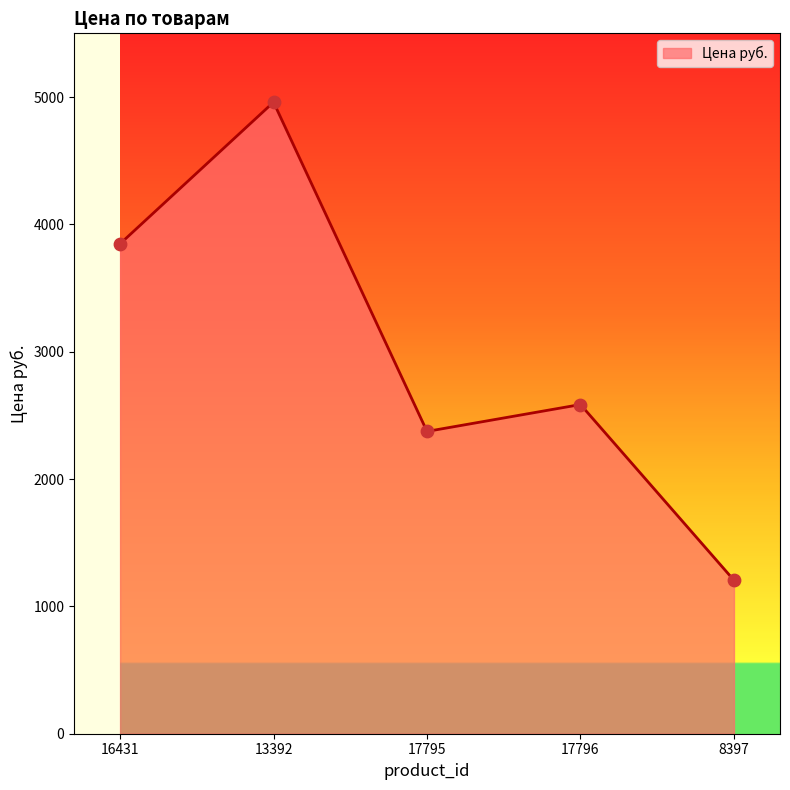

What is the change in value from 17795 to 8397?

-1168.9